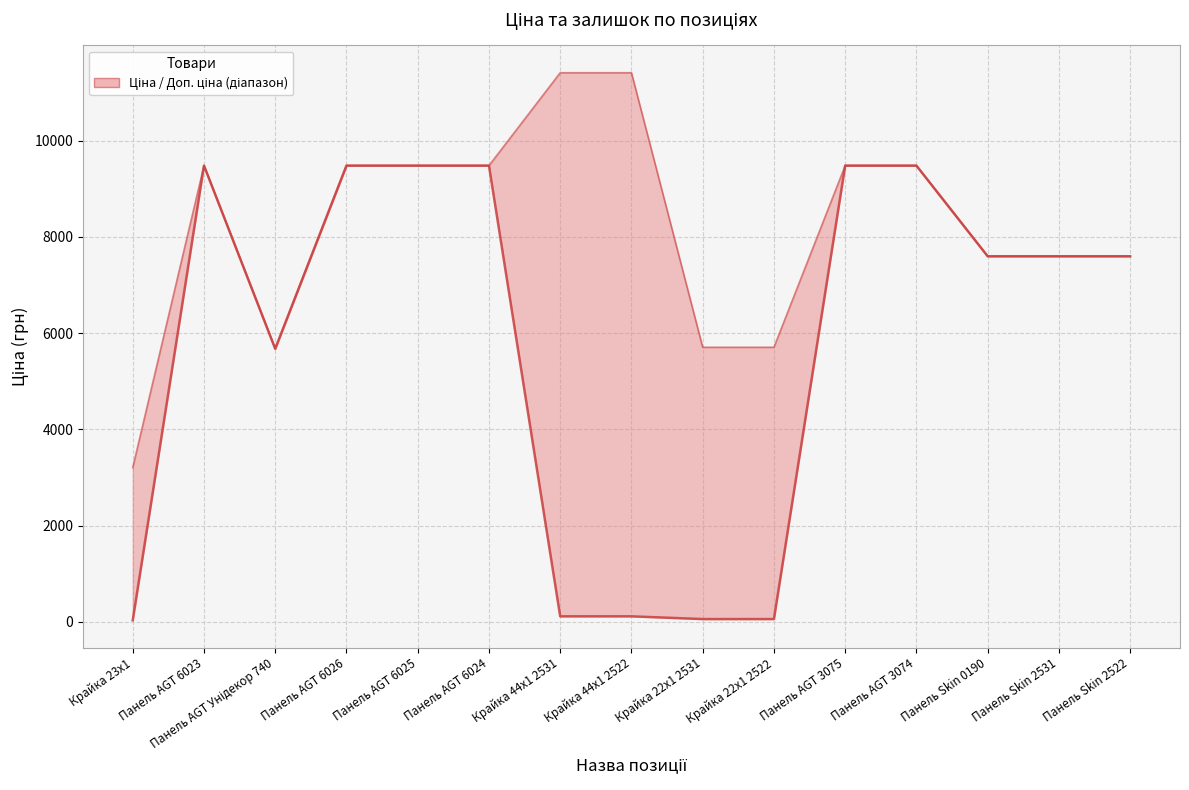

What are all the series names shown in the legend?

Ціна, Доп. ціна